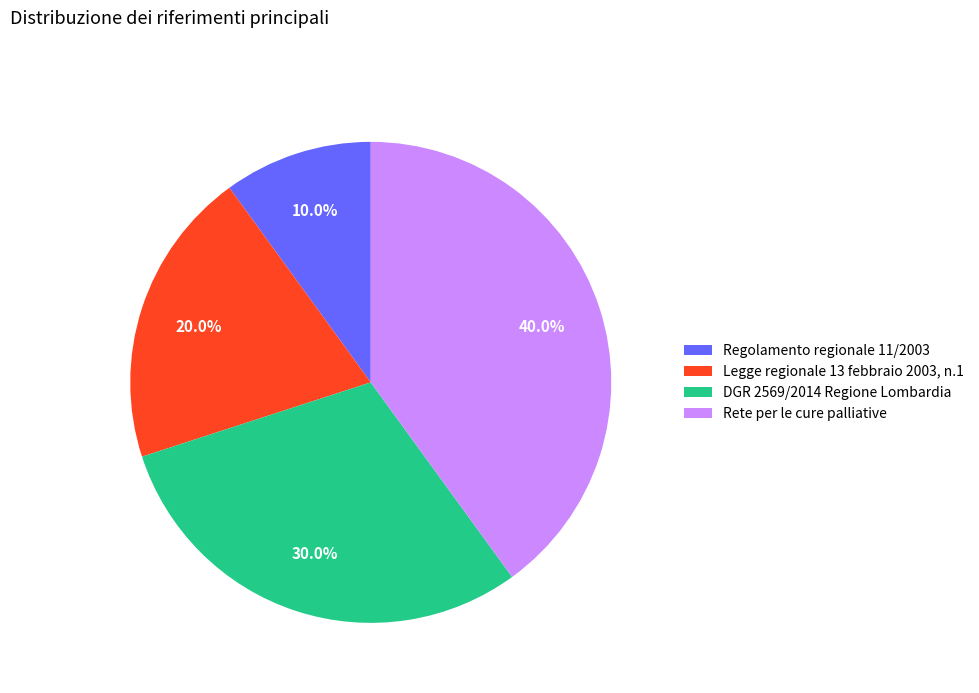

Between DGR 2569/2014 Regione Lombardia and Legge regionale 13 febbraio 2003, n.1, which is larger?

DGR 2569/2014 Regione Lombardia